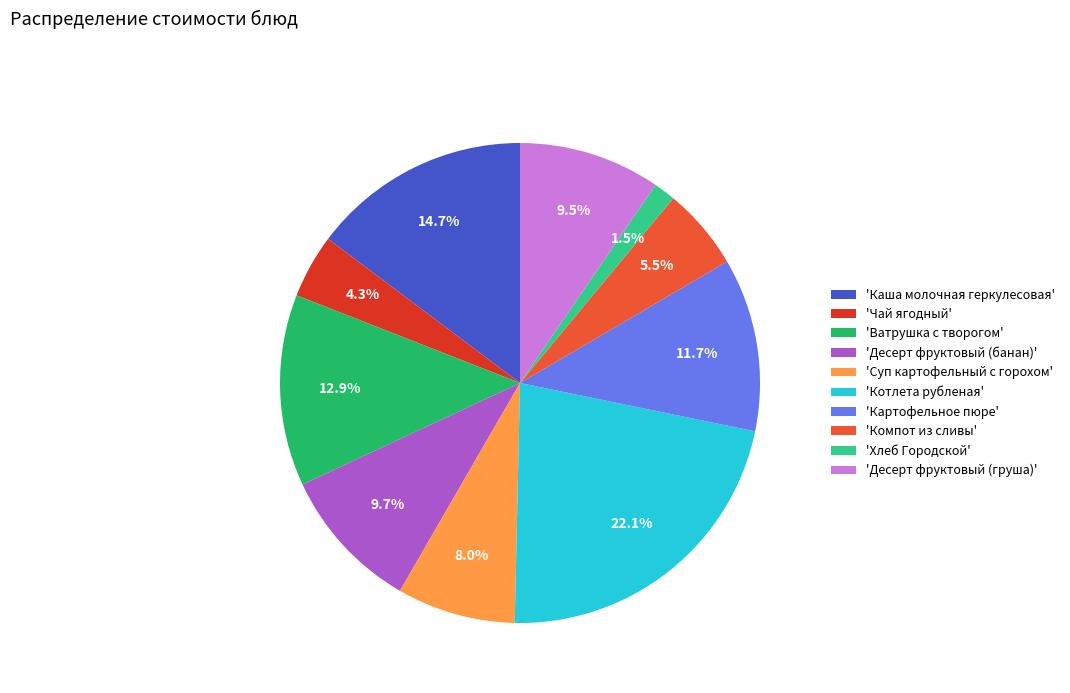

How much of the chart is everything except 'Каша молочная геркулесовая'?

85.3%